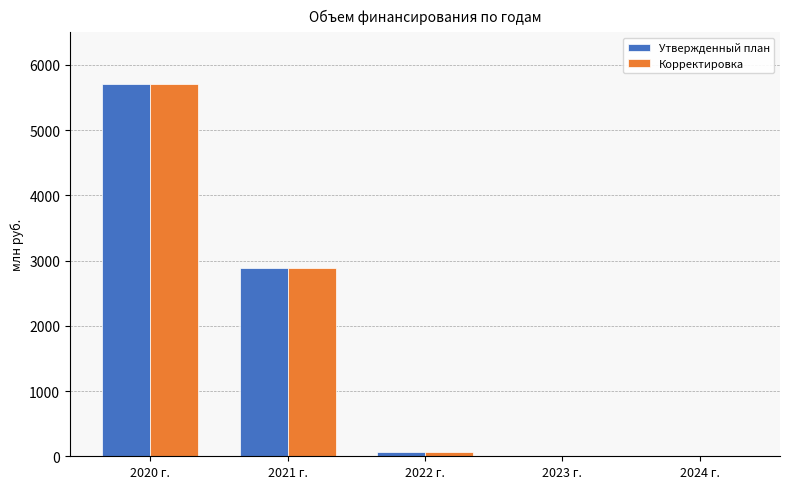

What are all the series names shown in the legend?

Утвержденный план, Корректировка